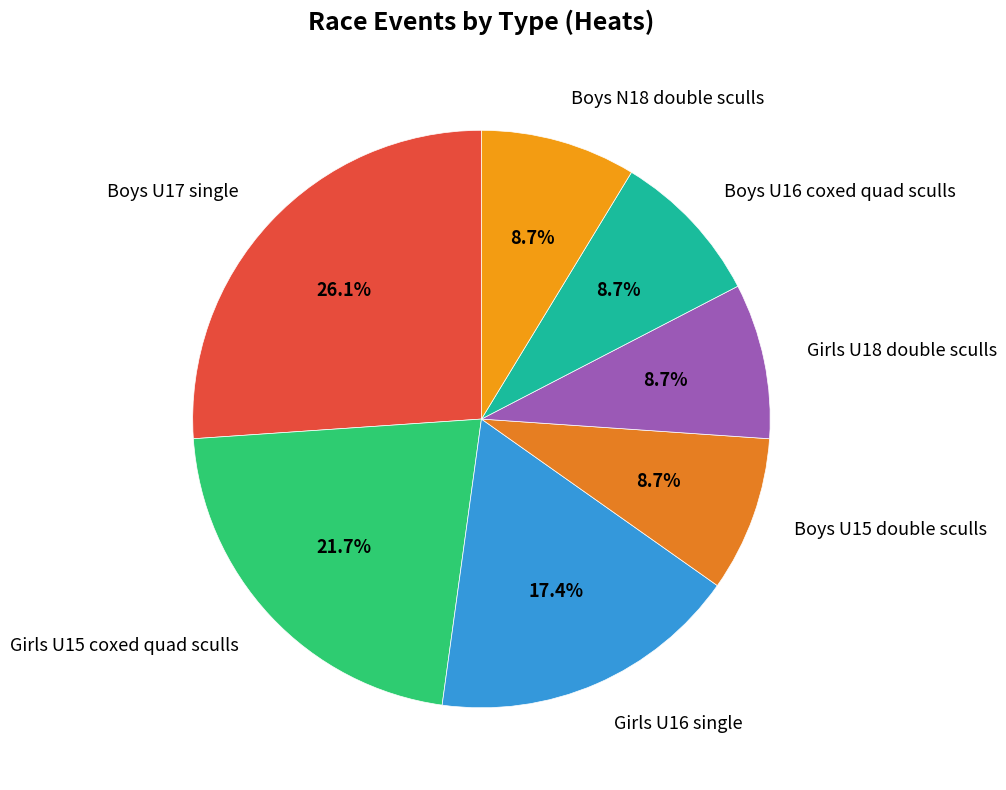

The Girls U16 single slice represents 26% of the pie. True or false?

False